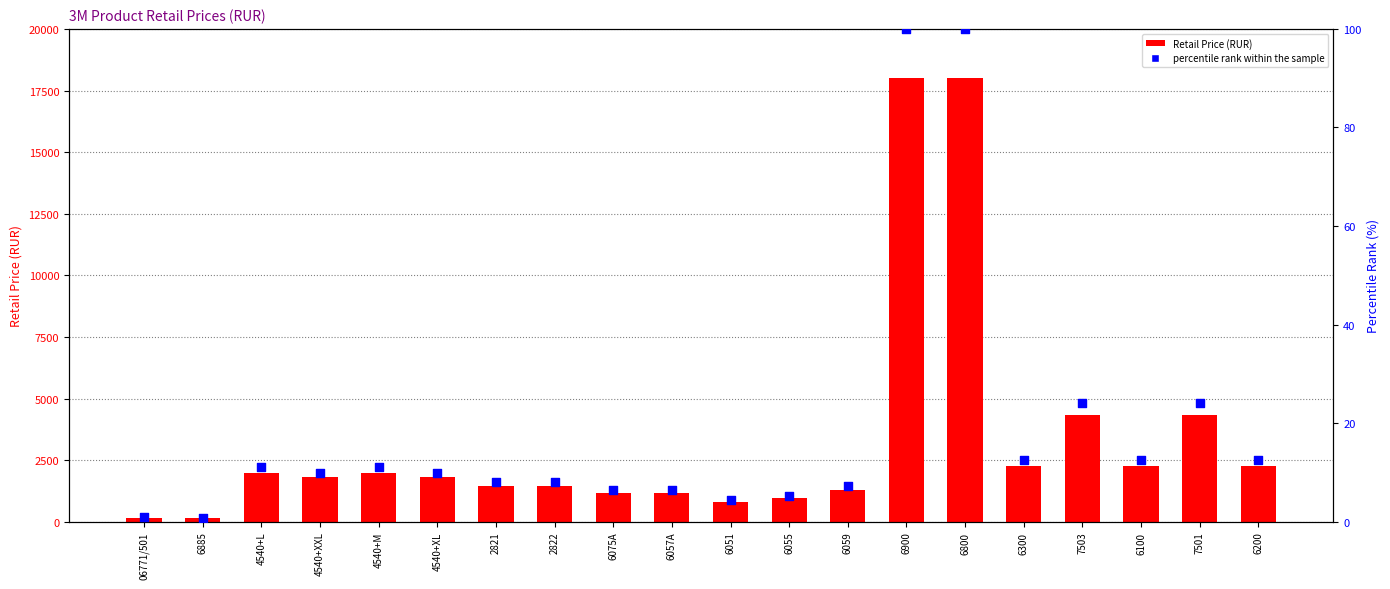

What are all the series names shown in the legend?

Retail Price (RUR), percentile rank within the sample